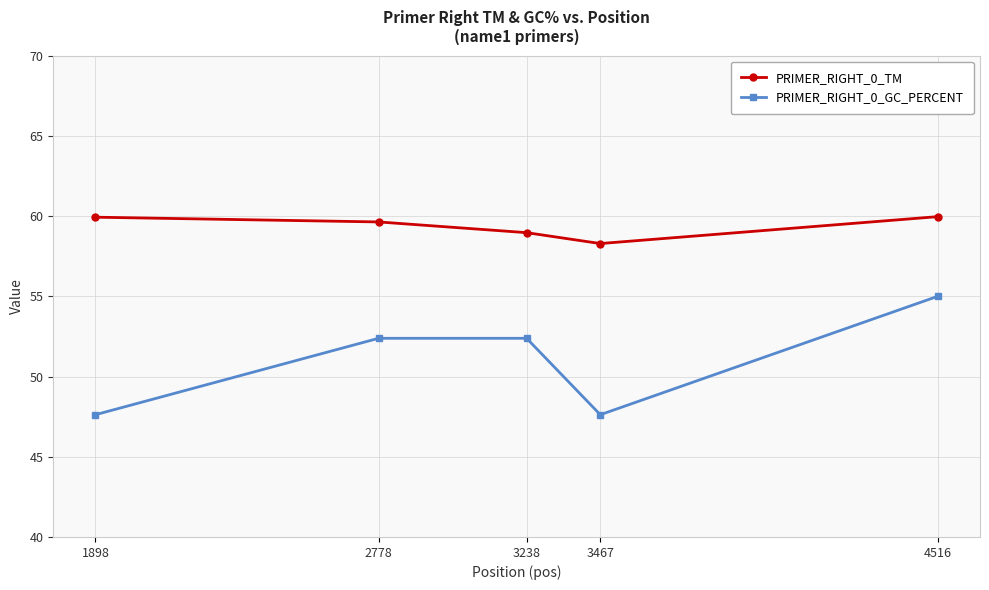

What is the sum of all PRIMER_RIGHT_0_GC_PERCENT values?

255.0